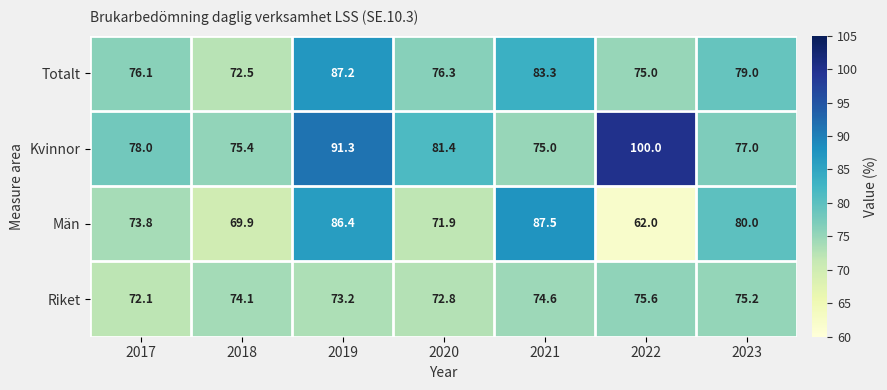

What is the average value of the Riket series?

73.9